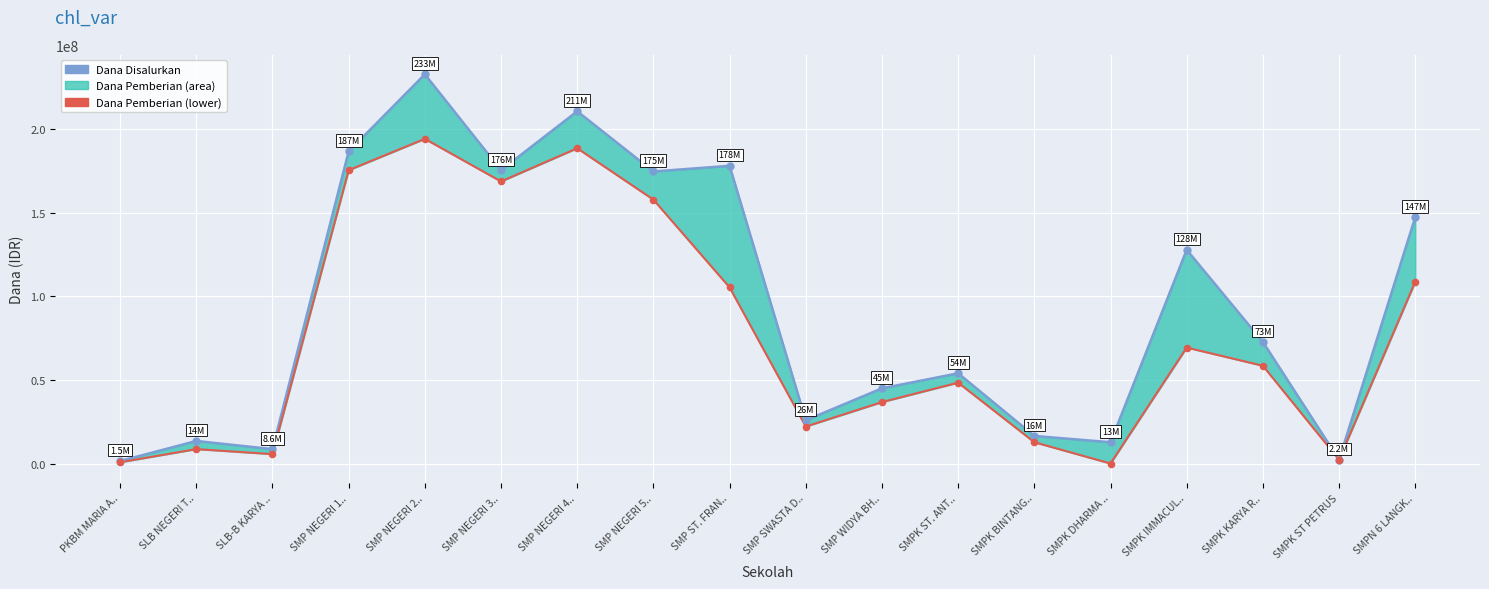

Which series has the widest spread of Y values?

Dana Disalurkan